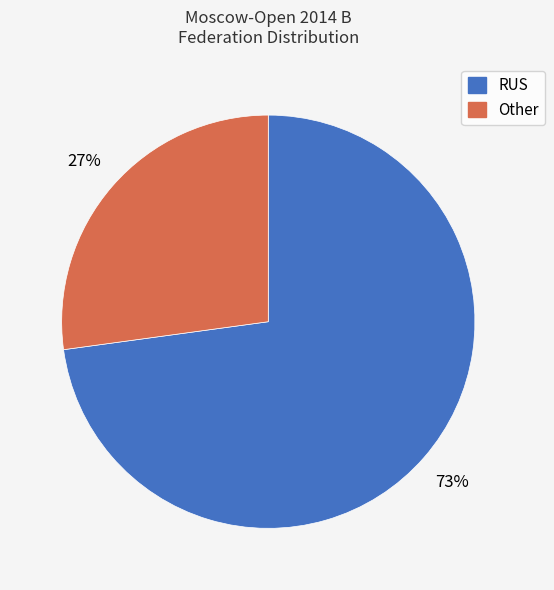

The RUS slice represents 80% of the pie. True or false?

False